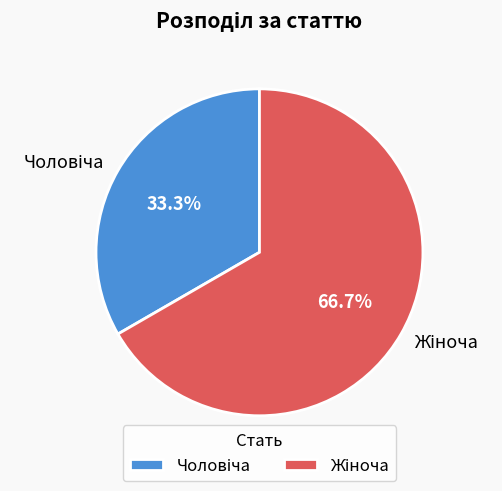

Is there any slice that represents more than half of the pie?

Yes